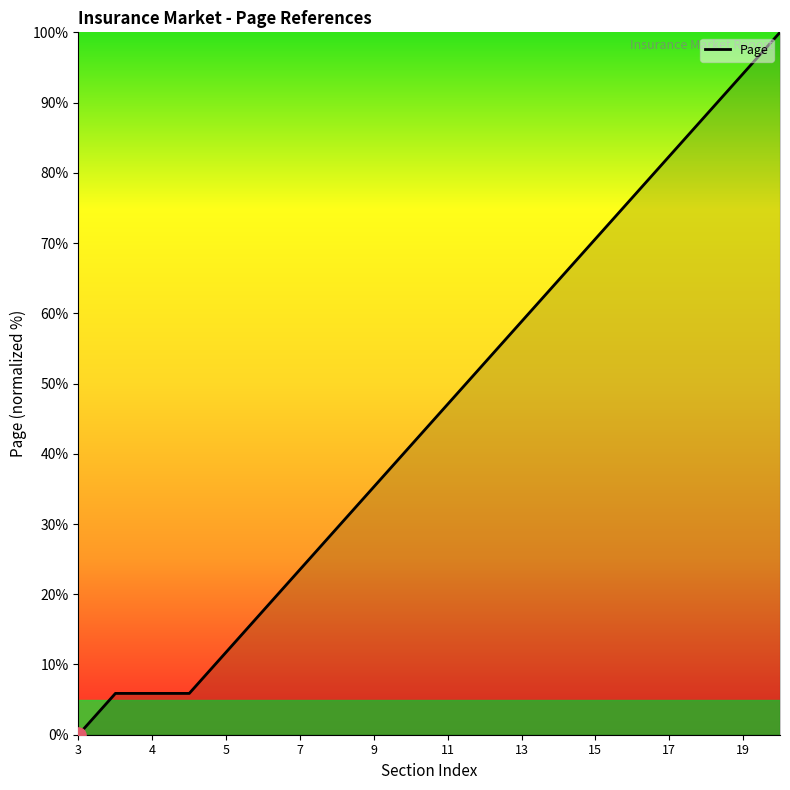

What is the difference between the maximum and minimum values?

100.0